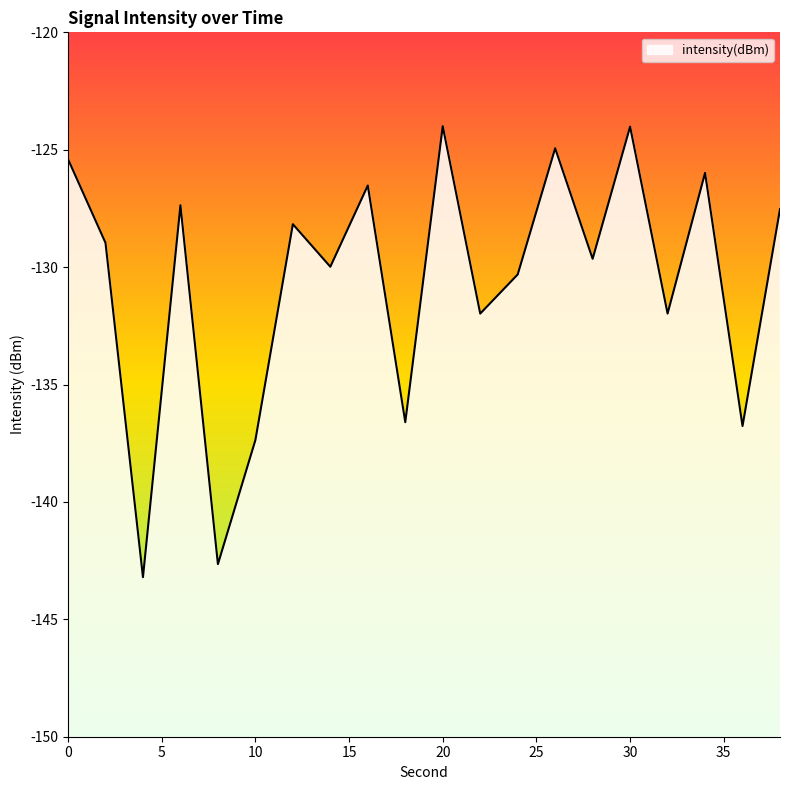

At which category does the data reach its first local valley?

4